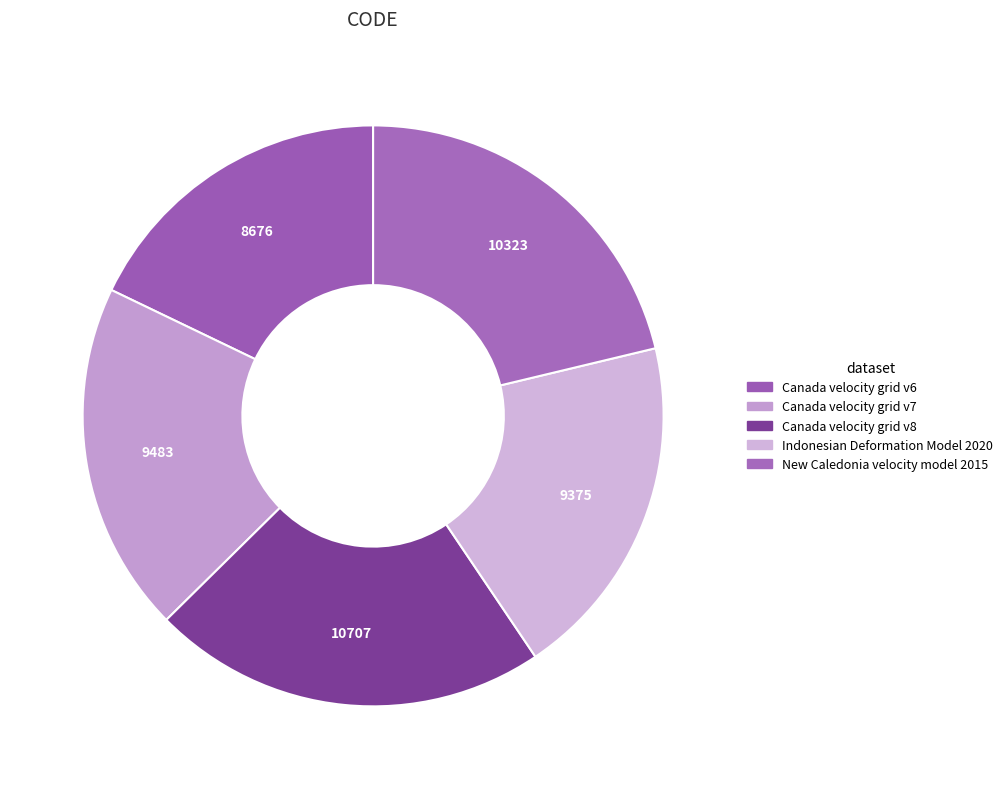

Is it true that Canada velocity grid v6 is 8% of the pie?

False